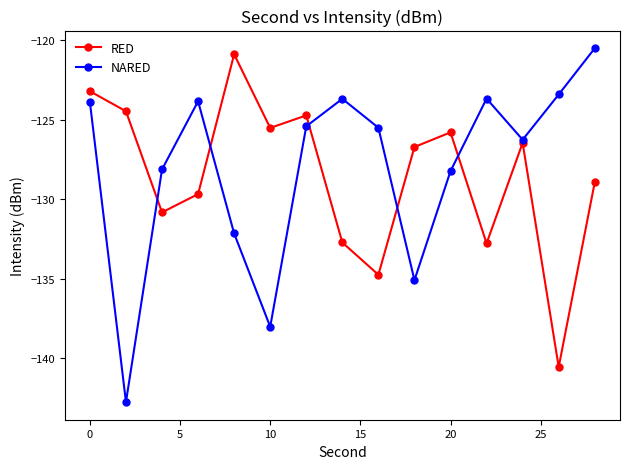

At how many categories does at least one series exceed -129?

15